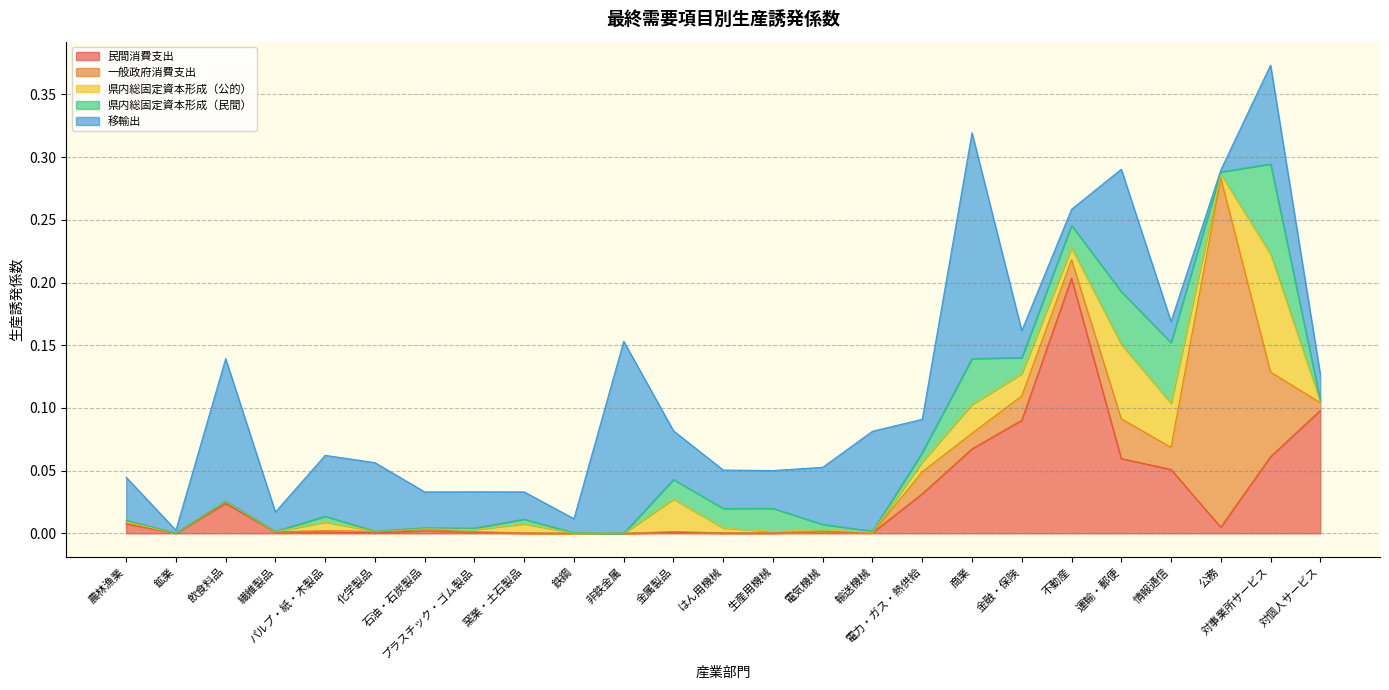

What position from the left is 繊維製品?

4